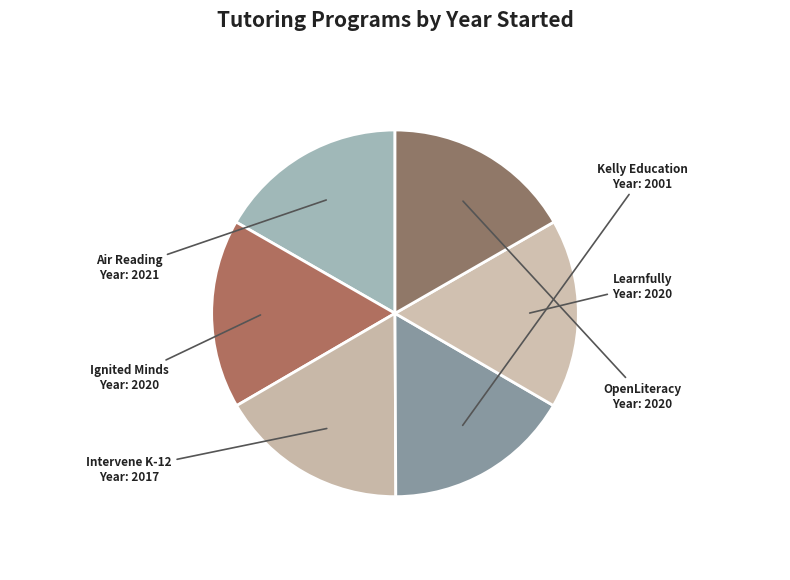

Which slice is the largest?

Air Reading